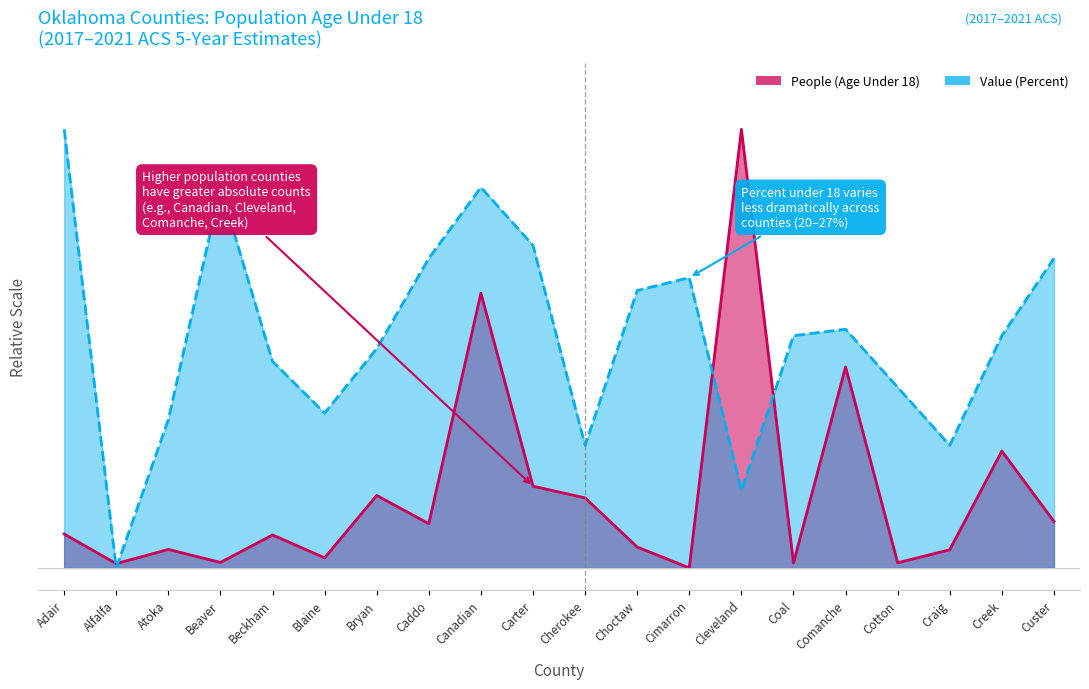

What is the difference between the second highest and second lowest values in the Value (Percent) series?

0.7